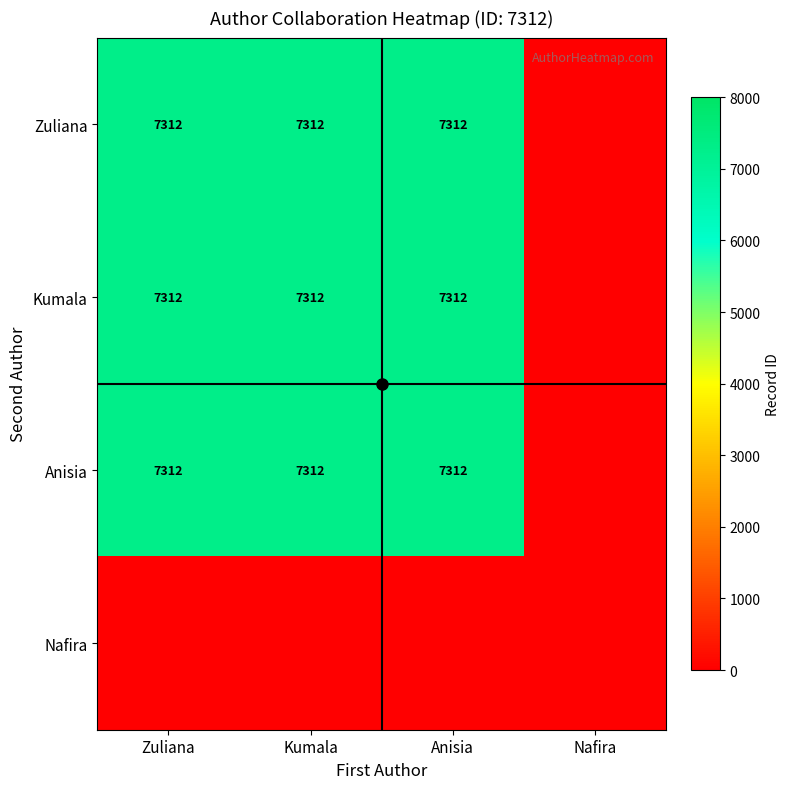

At which category does the chart reach its peak across all series?

Zuliana